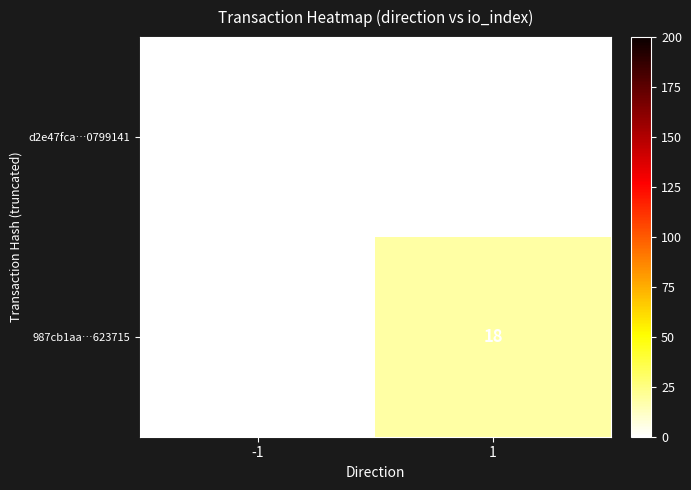

Which series changed the most between -1 and 1?

987cb1aa…623715